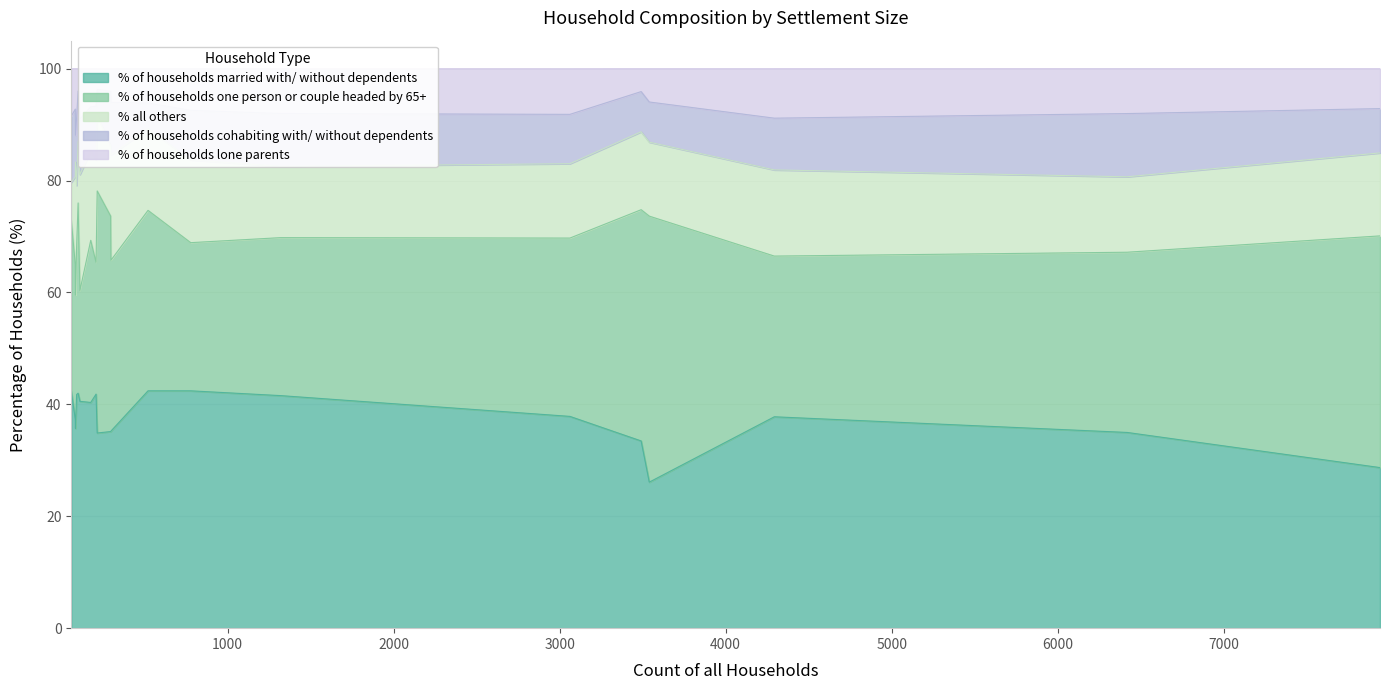

What is the value of the % of households married with/ without dependents point at the 17th from the left?

37.4